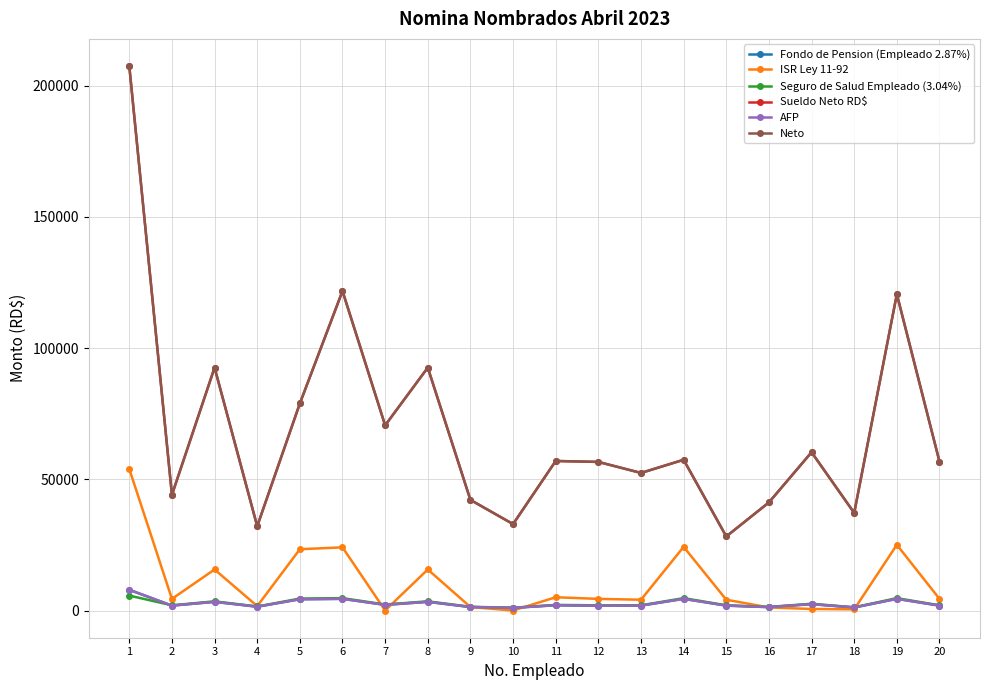

What is the difference between the maximum and second lowest values in the Neto series?

175358.8